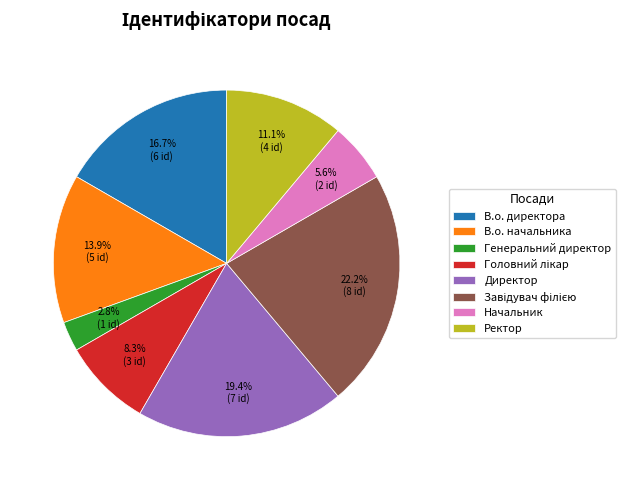

Is there a majority slice in this chart?

No